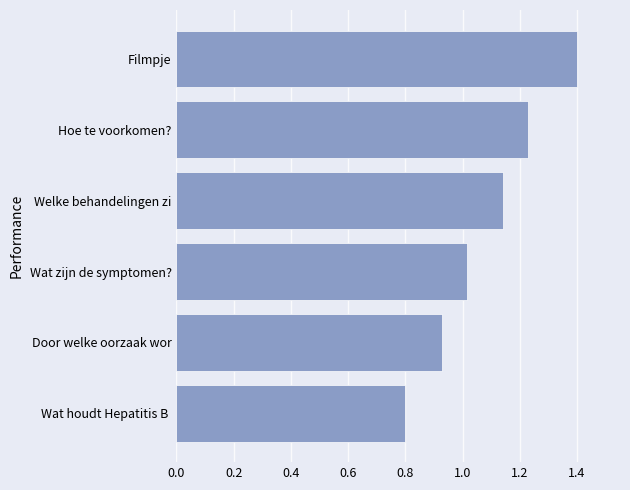

True or false: the data shows 0.6 at Filmpje.

False